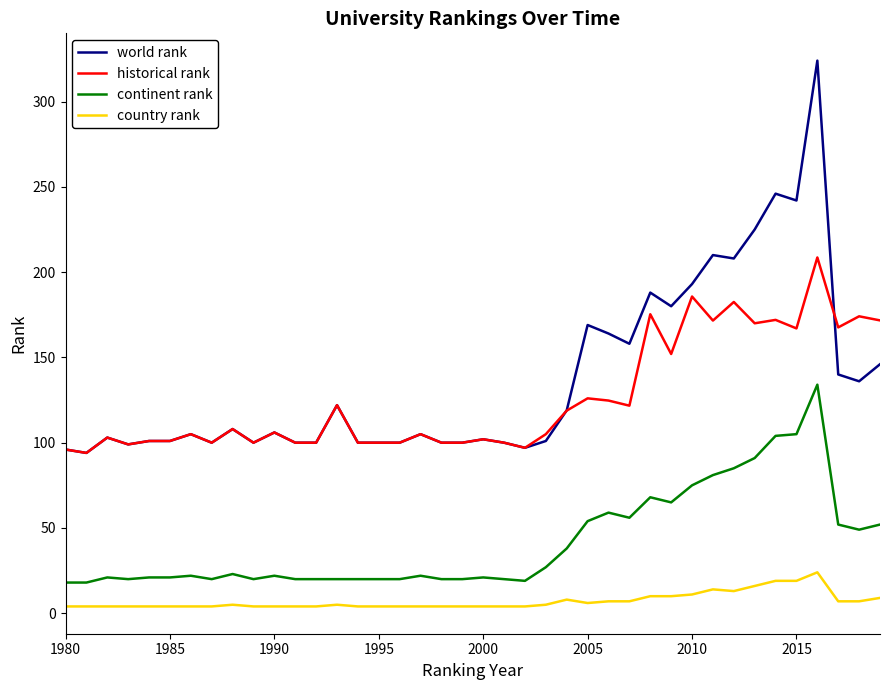

What is the maximum value for world rank?

324.0